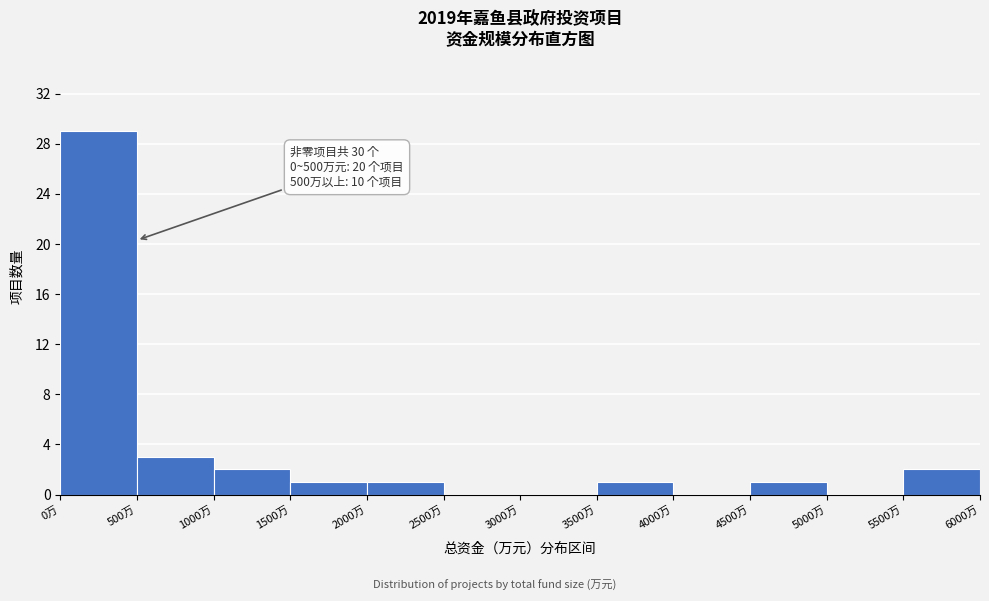

Over which range of the x-axis is the bar tallest?

0 to 500